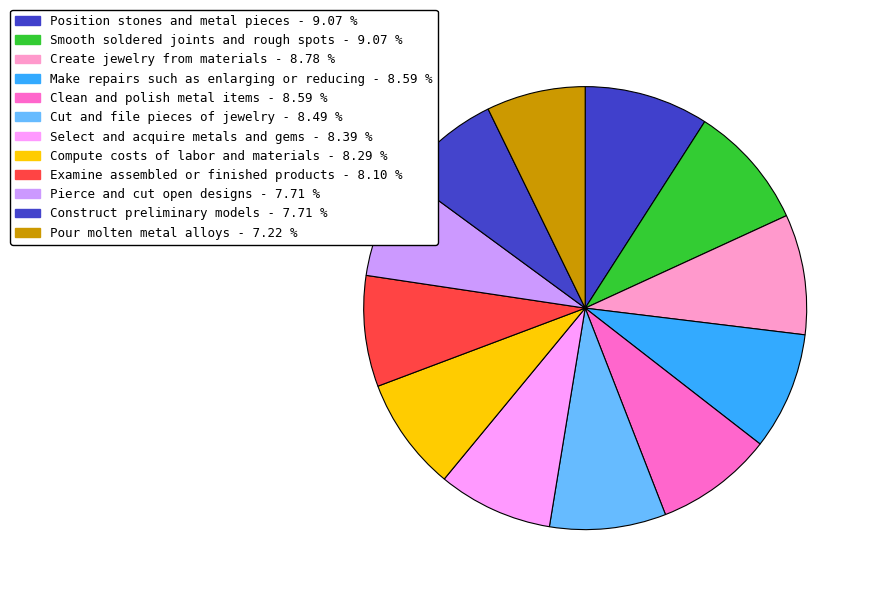

How many slices are in this pie chart?

12